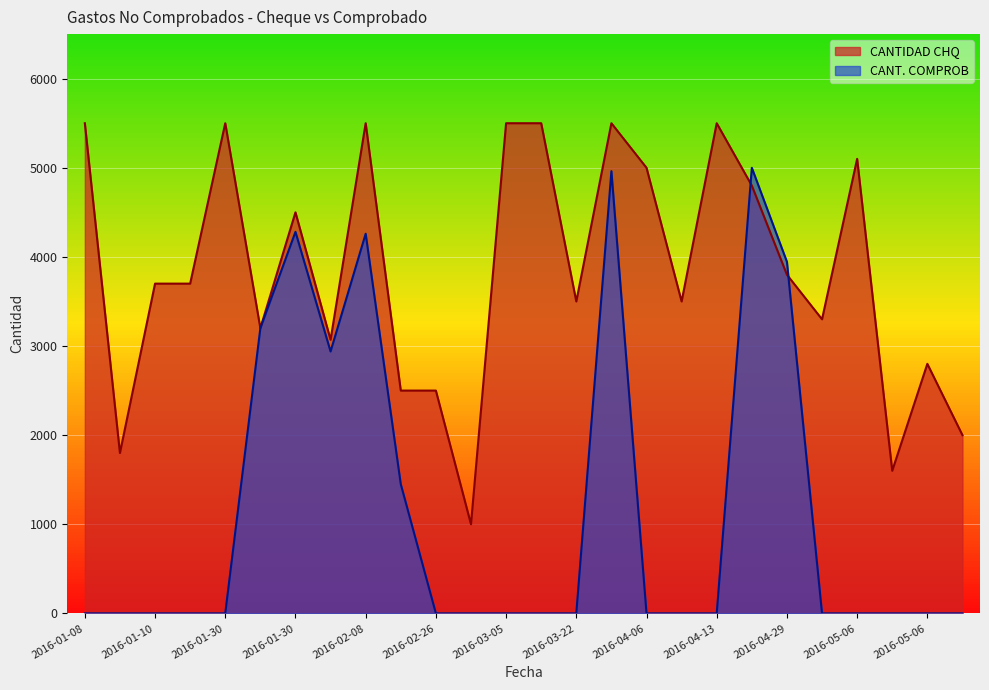

Is it true that CANT. COMPROB equals 0.0 at 2016-03-11?

True